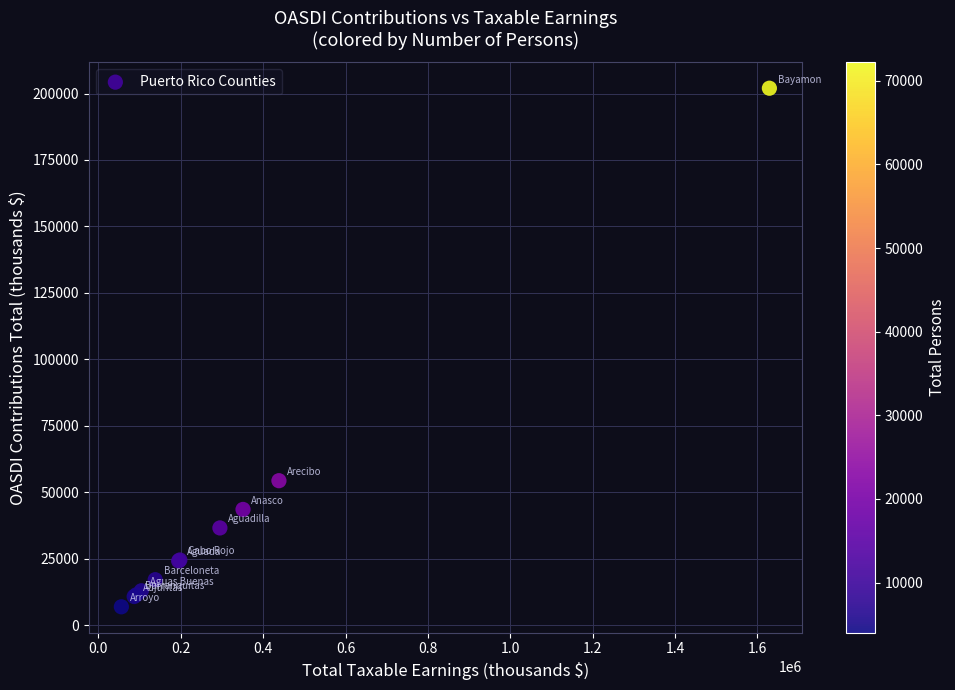

What Y value in the scatter plot is closest to 104456?

54357